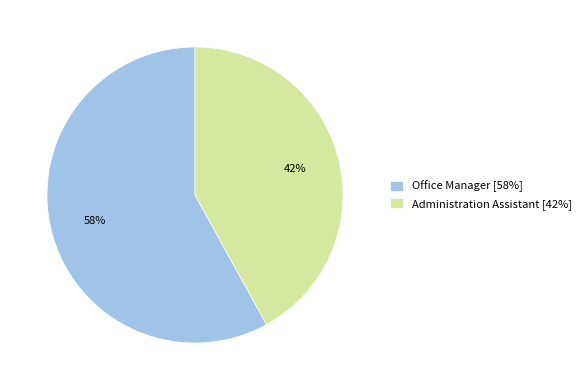

Which slice is the smallest?

Administration Assistant